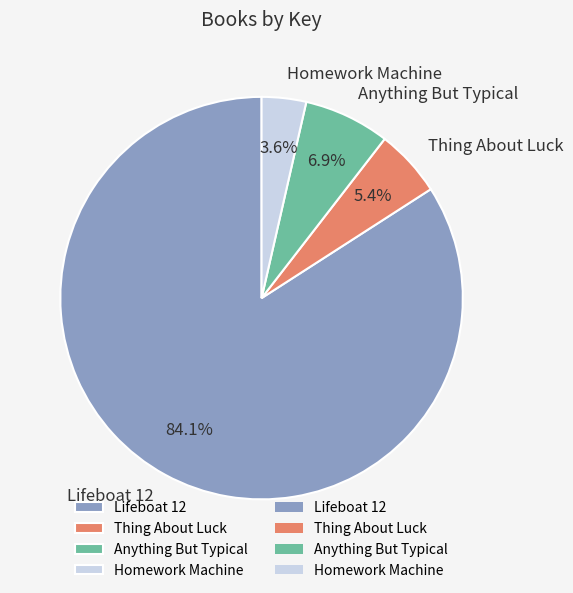

Which slice is the largest?

Lifeboat 12